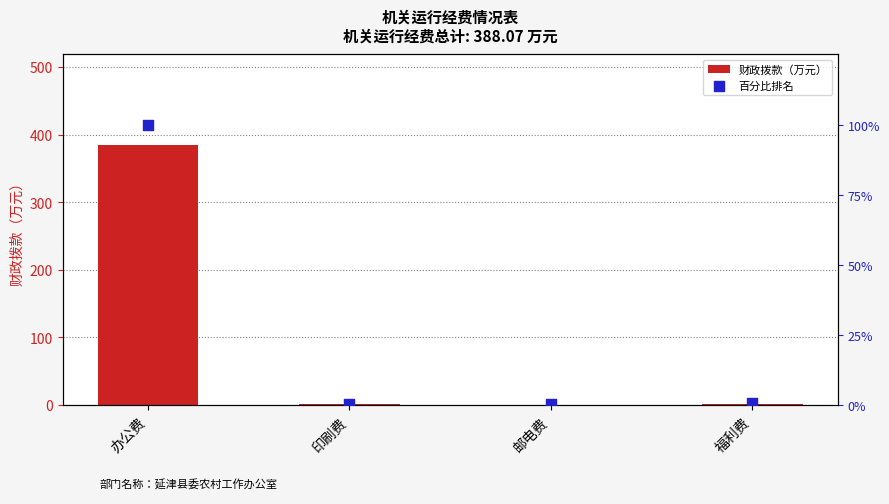

What are all the series names shown in the legend?

财政拨款（万元）, 百分比排名